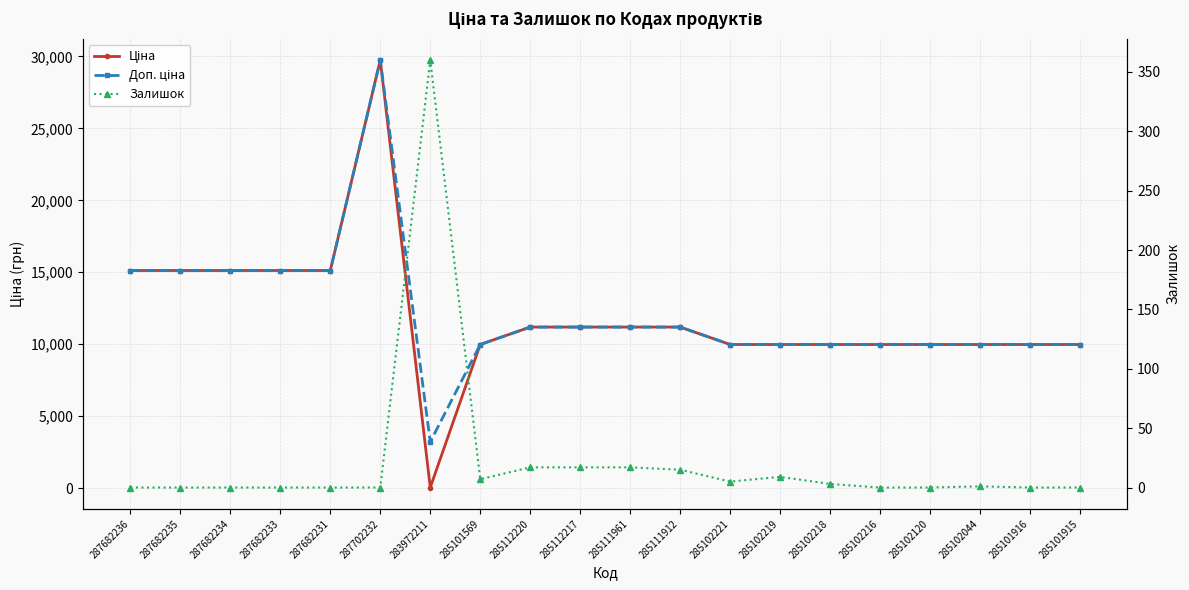

Between 287682234 and 287682233, which series saw the biggest shift?

Ціна